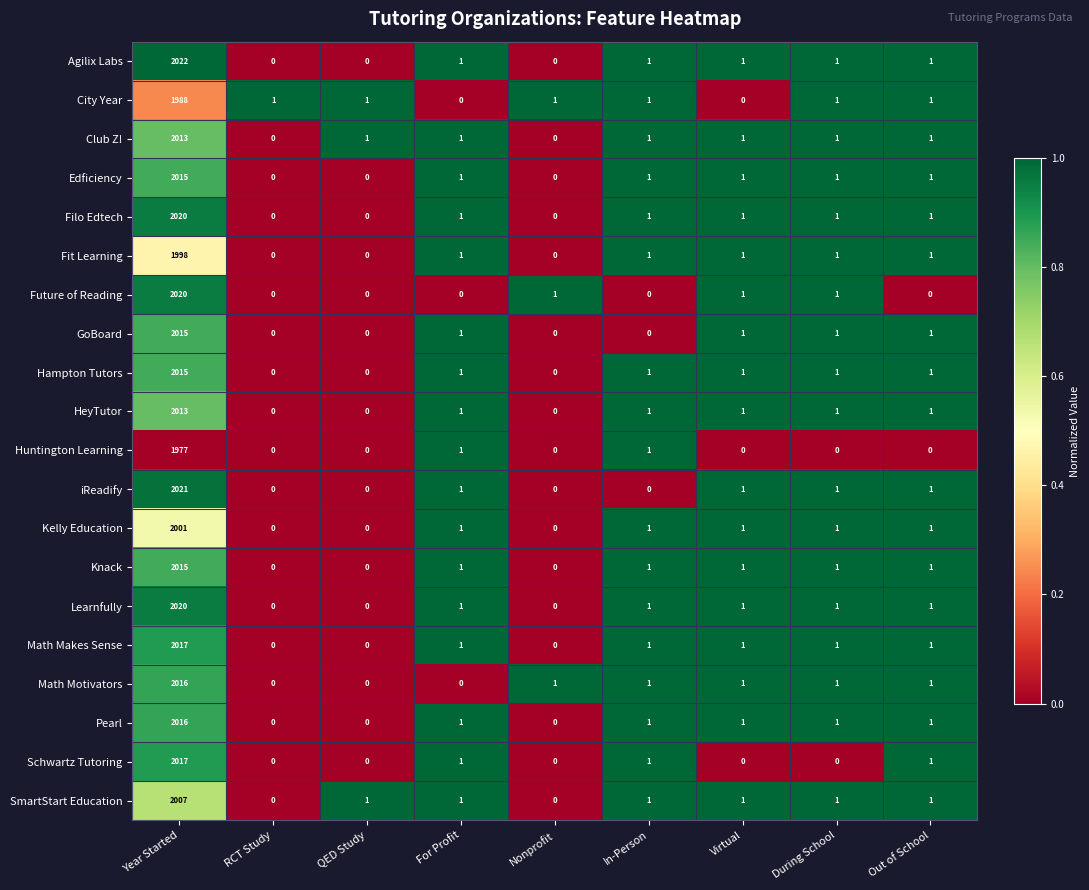

At which label does Math Makes Sense first exceed 1?

Year Started